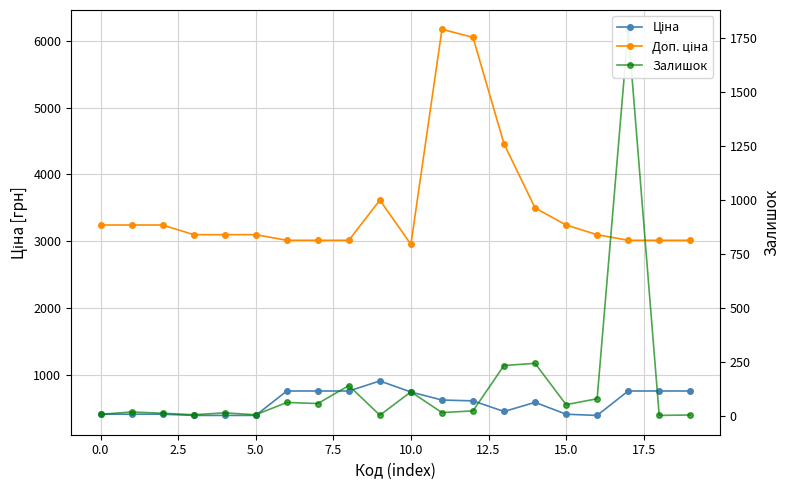

What is the difference between the maximum and minimum values in the Залишок series?

1787.0